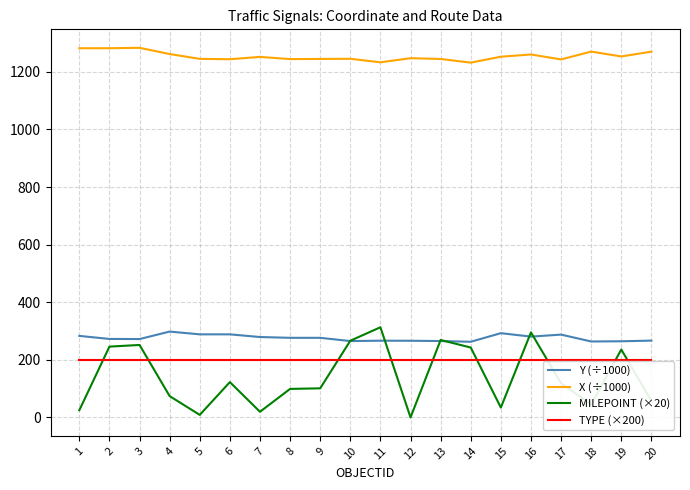

What is the minimum value for TYPE (×200)?

200.0